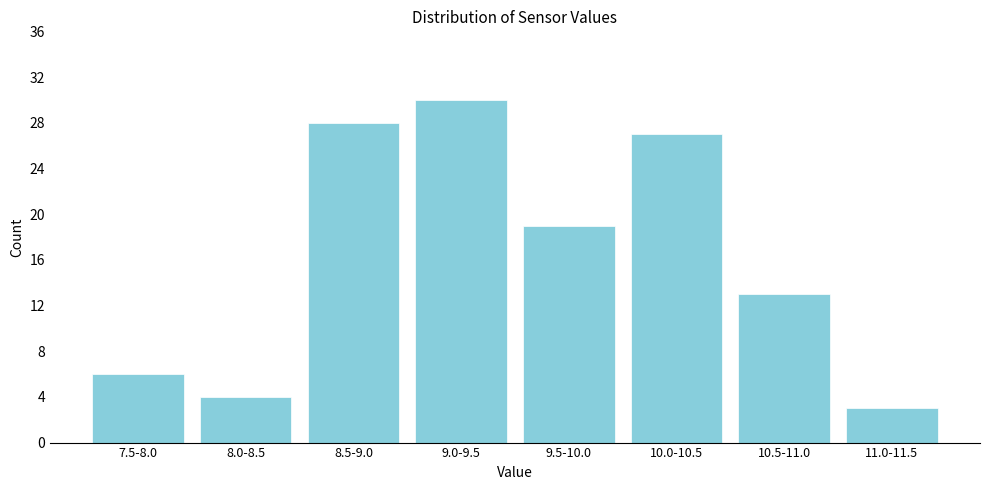

Reading left to right, transcribe all the data shown in this chart.

6	4	28	30	19	27	13	3